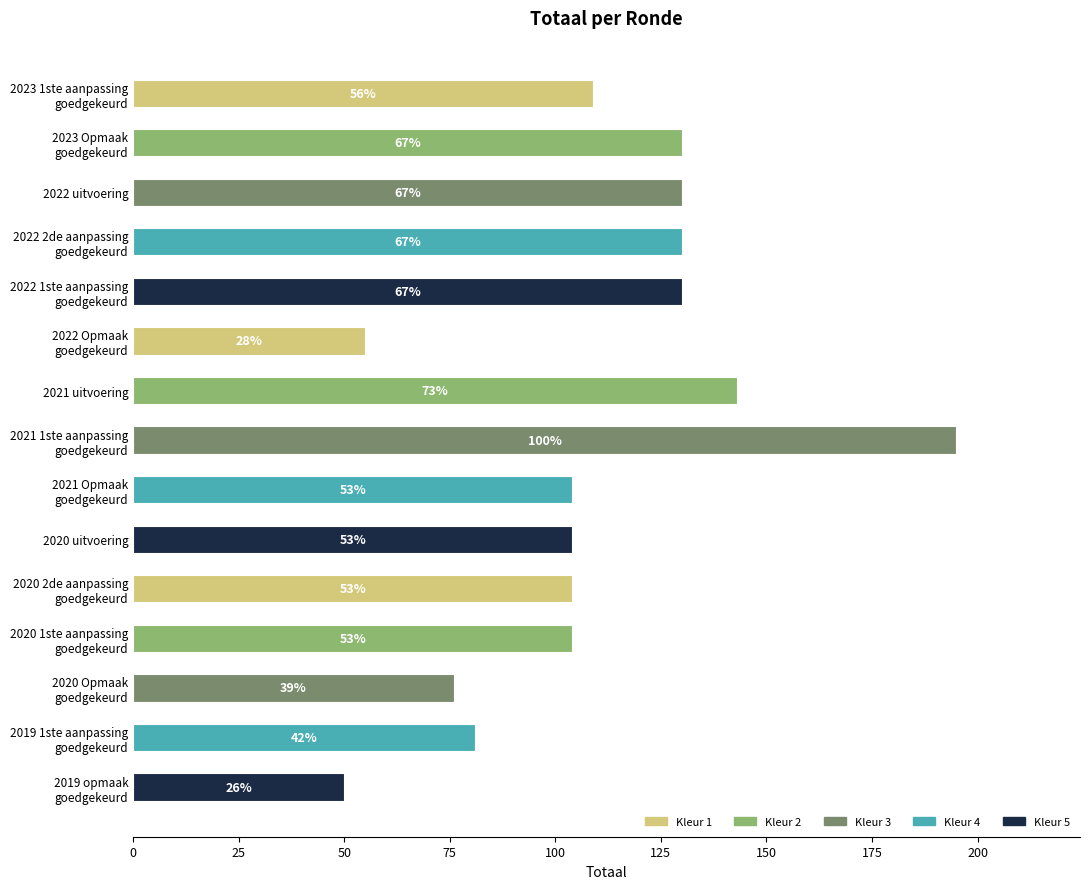

Does the chart contain any negative values?

No